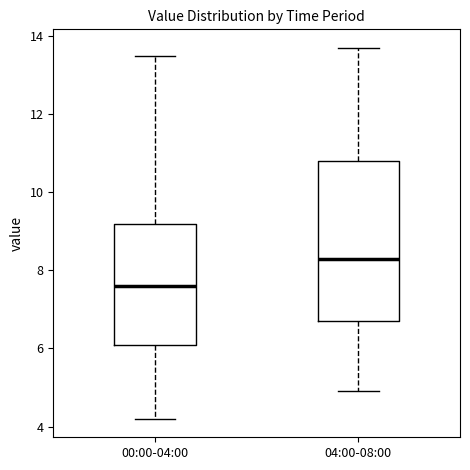

Where does the median line of the box for 04:00-08:00 sit on the y-axis? The values are not printed on the chart, so give them approximately, as read against the axis.

8.4